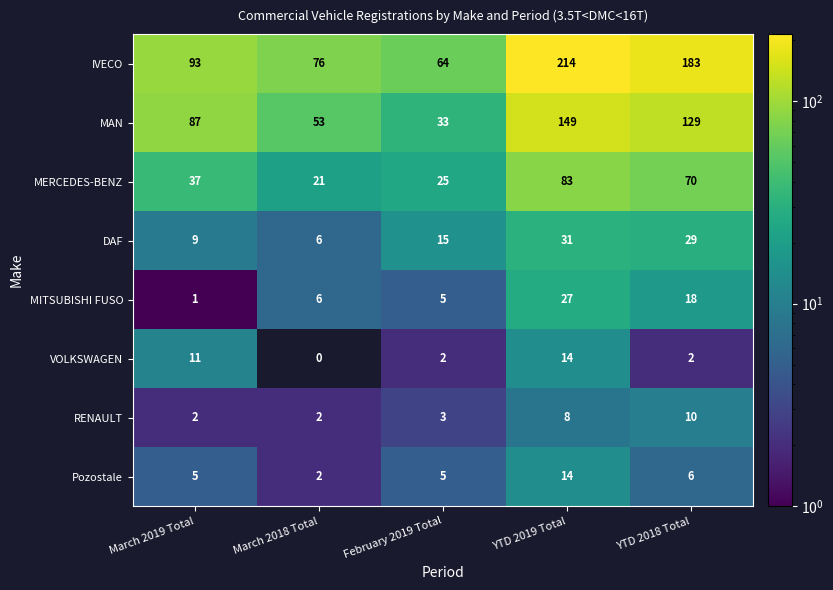

What is the maximum value shown in the chart?

214